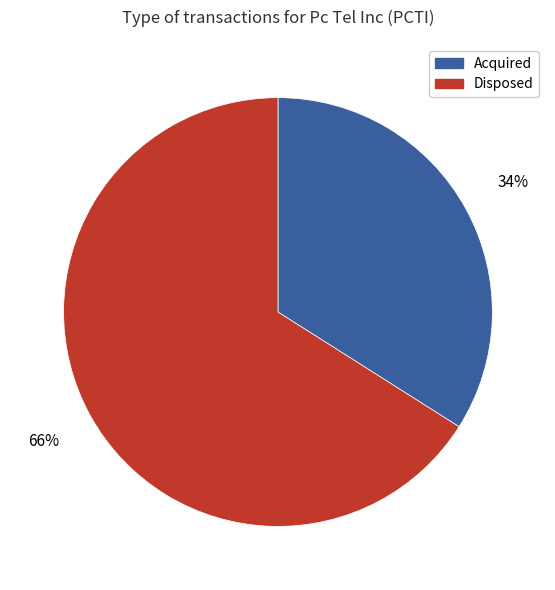

To the nearest percent, what is the difference between the largest and smallest slice percentages?

32%